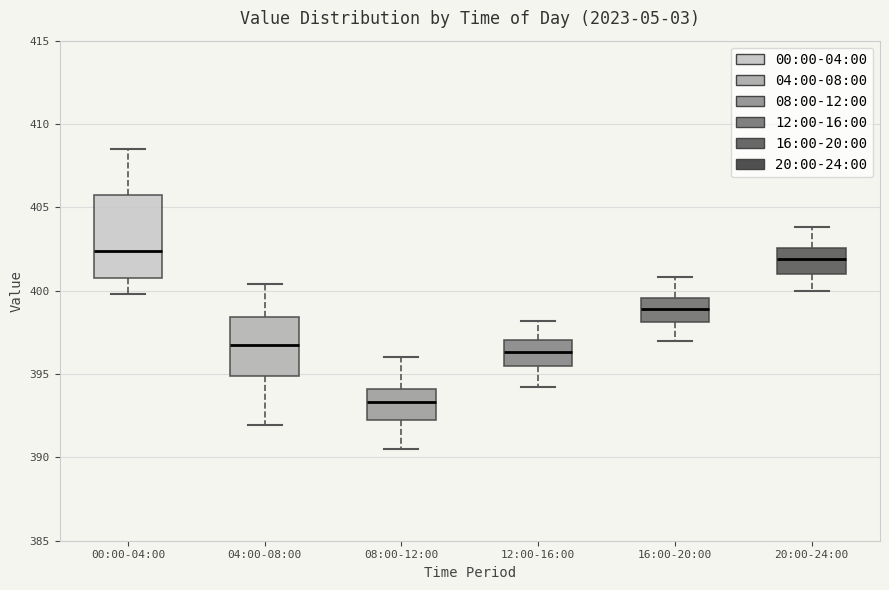

Reading left to right, transcribe this box plot: for each box, give where its median line is, the range the box spans, and where its two whiskers end, as read against the y-axis. The values are not printed on the chart, so give them approximately, as read against the axis.

00:00-04:00: median 402.5, box 401.0 to 405.5, whiskers 400.0 to 408.5
04:00-08:00: median 397.0, box 395.0 to 398.5, whiskers 392.0 to 400.5
08:00-12:00: median 393.5, box 392.0 to 394.0, whiskers 390.5 to 396.0
12:00-16:00: median 396.5, box 395.5 to 397.0, whiskers 394.0 to 398.0
16:00-20:00: median 399.0, box 398.0 to 399.5, whiskers 397.0 to 401.0
20:00-24:00: median 402.0, box 401.0 to 402.5, whiskers 400.0 to 404.0